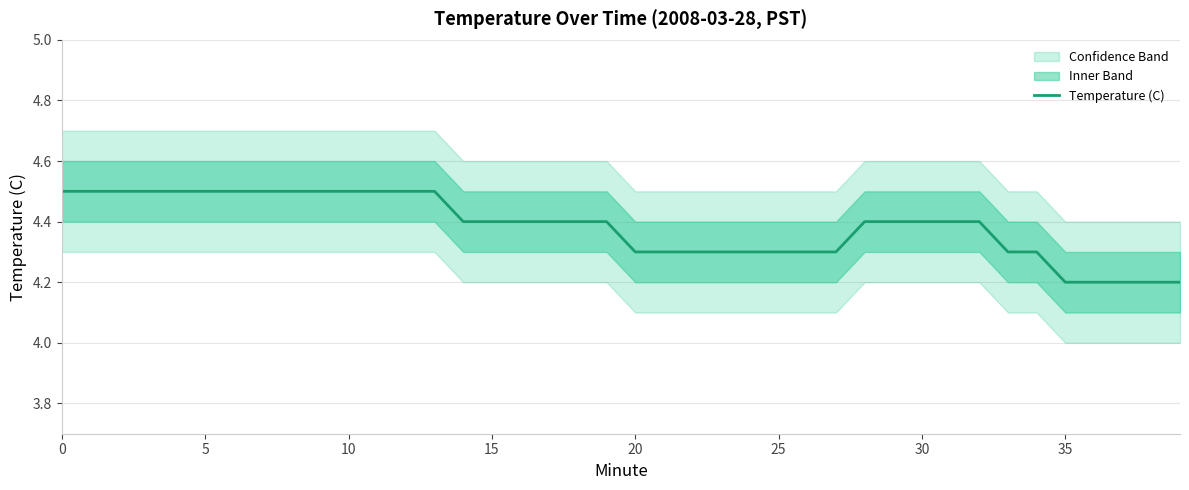

Reading left to right, list all the values displayed in this chart.

4.5	4.5	4.5	4.5	4.5	4.5	4.5	4.5	4.5	4.5	4.5	4.5	4.5	4.5	4.4	4.4	4.4	4.4	4.4	4.4	4.3	4.3	4.3	4.3	4.3	4.3	4.3	4.3	4.4	4.4	4.4	4.4	4.4	4.3	4.3	4.2	4.2	4.2	4.2	4.2